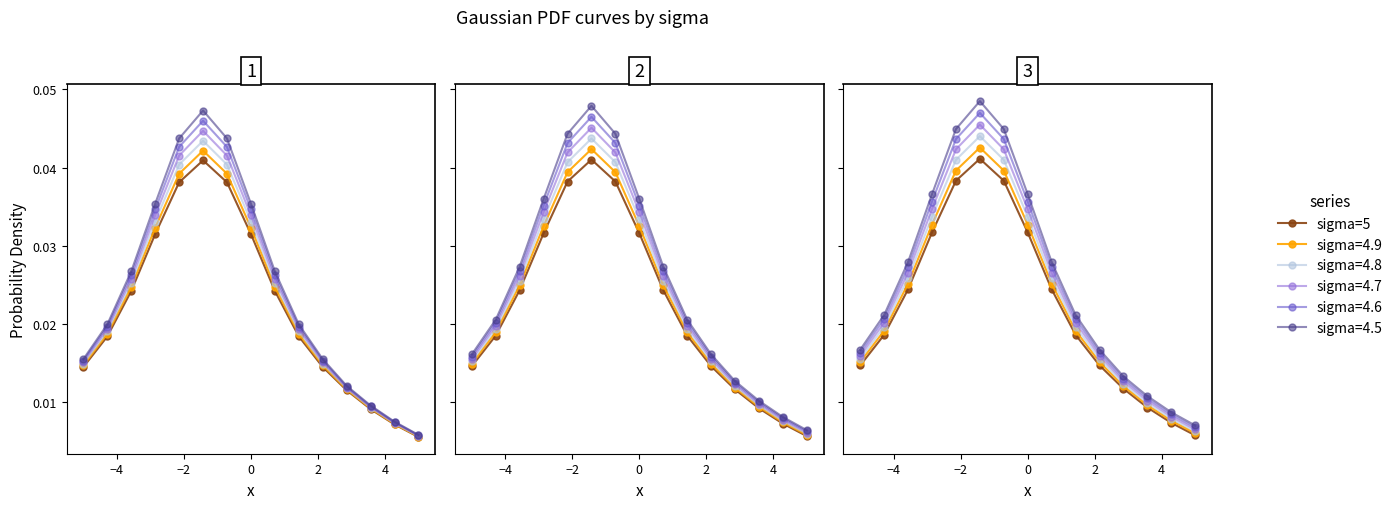

What is the sum of all values?

0.3